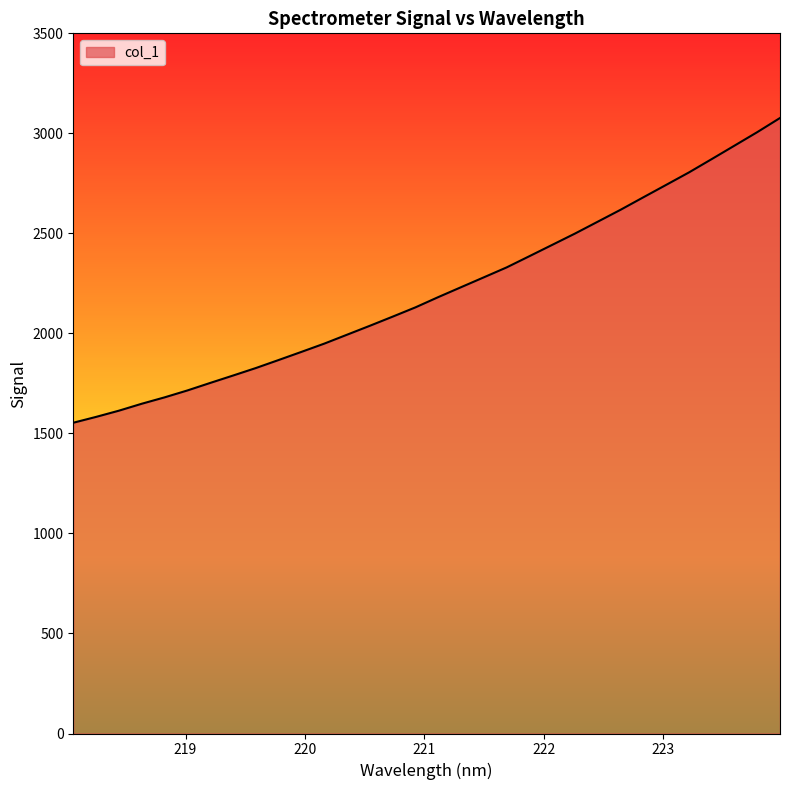

How many values are below 2181?

16